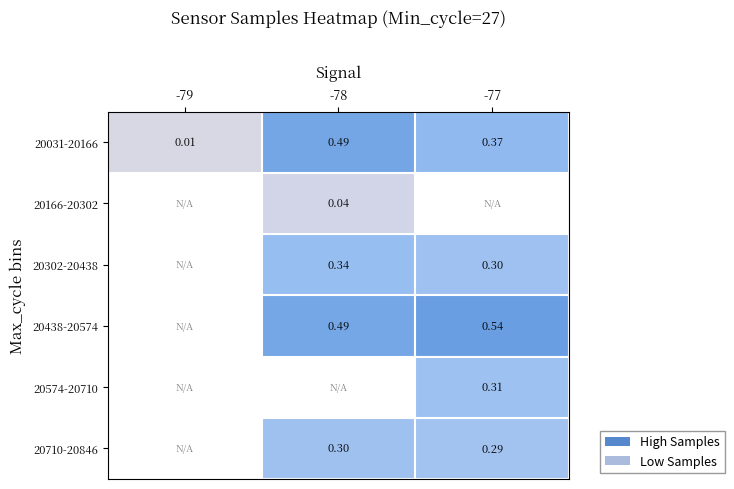

Which label corresponds to the smallest value in the chart?

-79